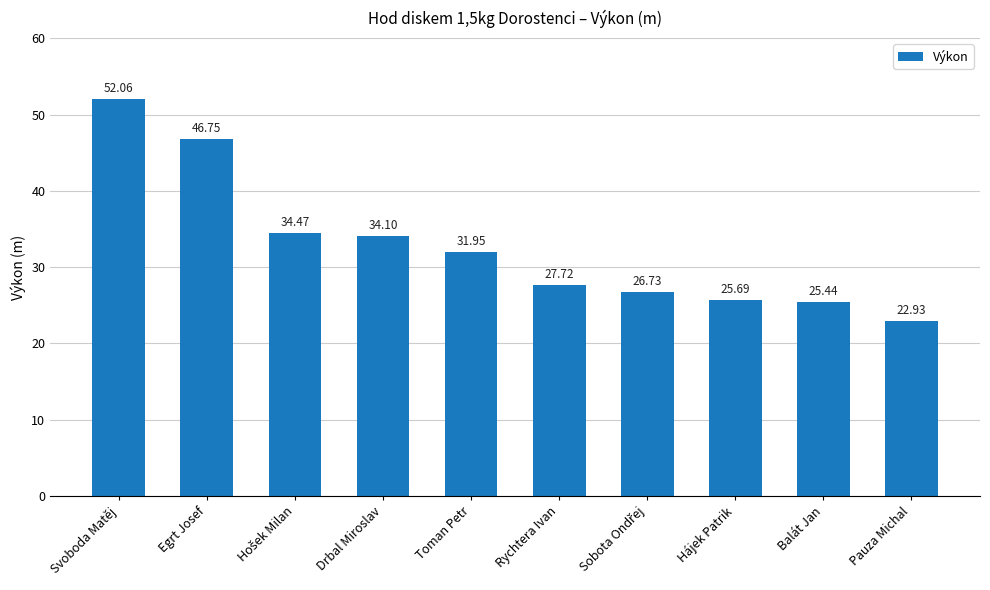

What is the label of the 6th bar from the left?

Rychtera Ivan